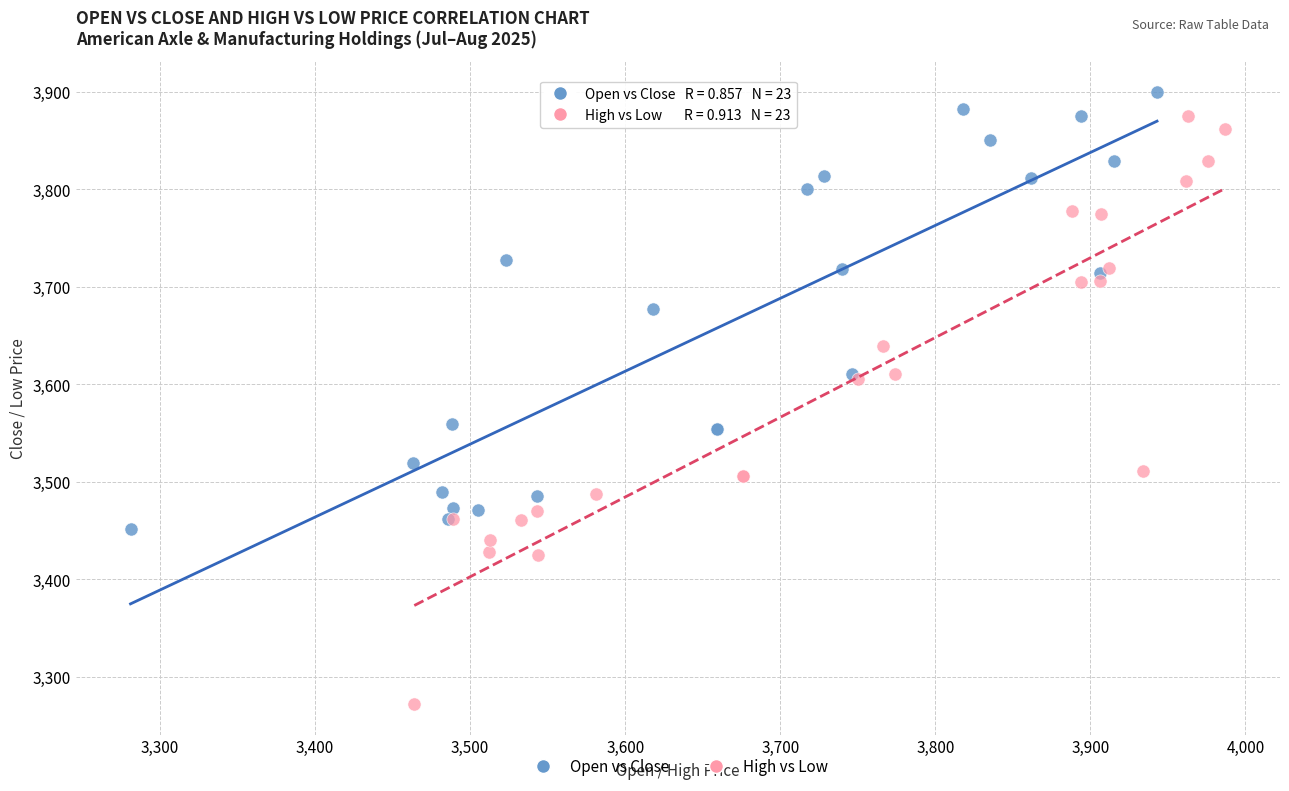

Which series contains the highest Y value?

Open vs Close